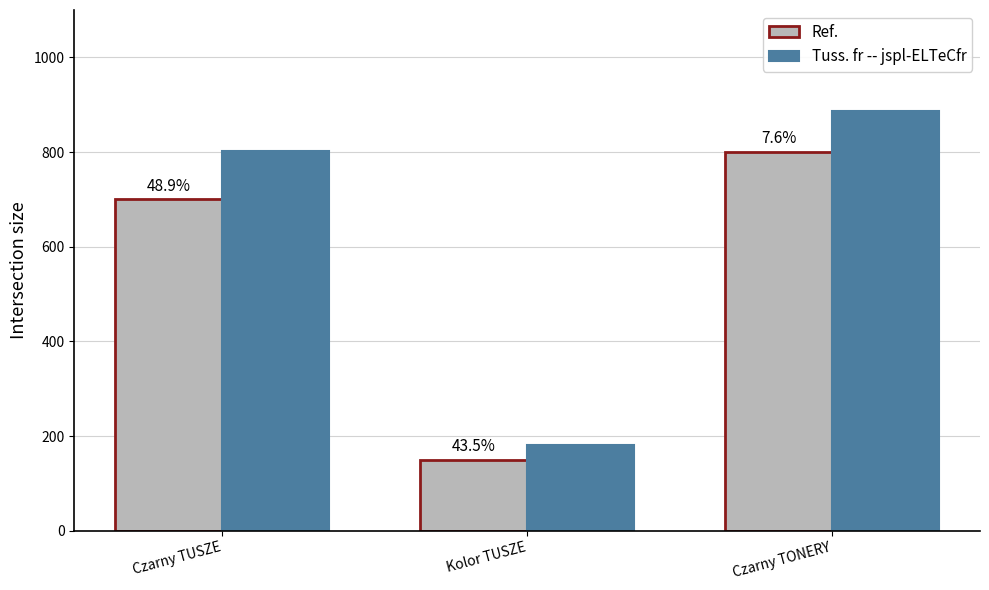

What is the total value across all series at Czarny TONERY?

1687